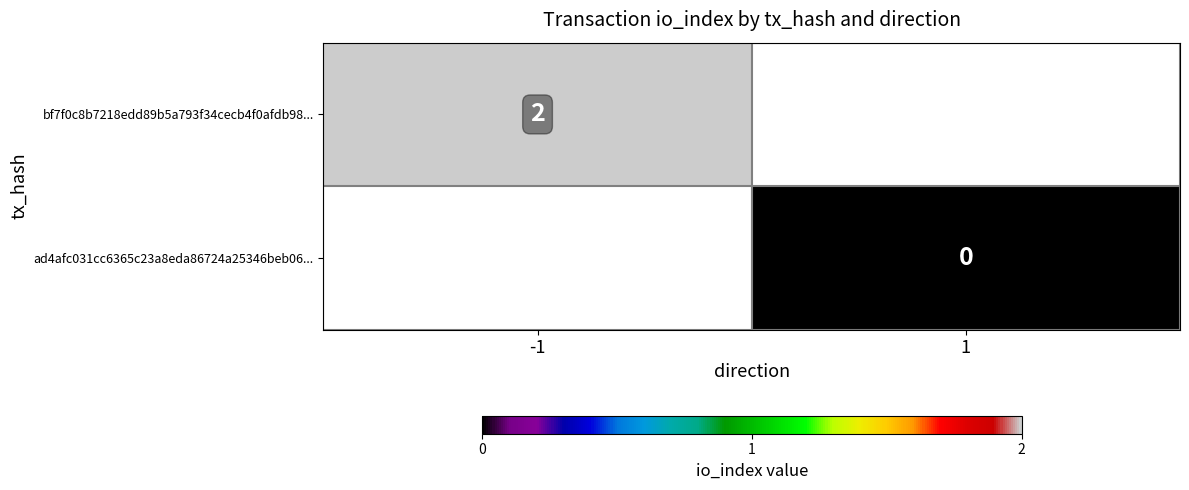

The bf7f0c8b7218edd89b5a793f34cecb4f0afdb98... series shows 1 at -1. True or false?

False